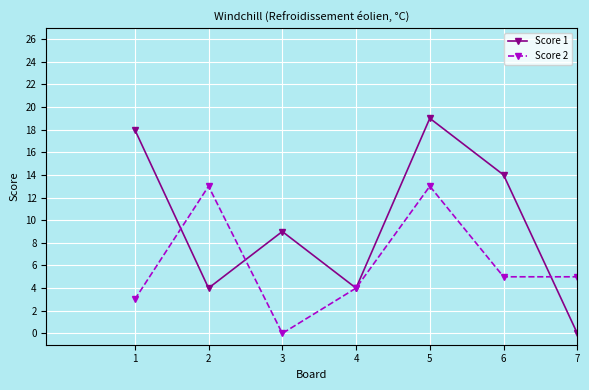

The Score 1 series shows 5 at 2. True or false?

False